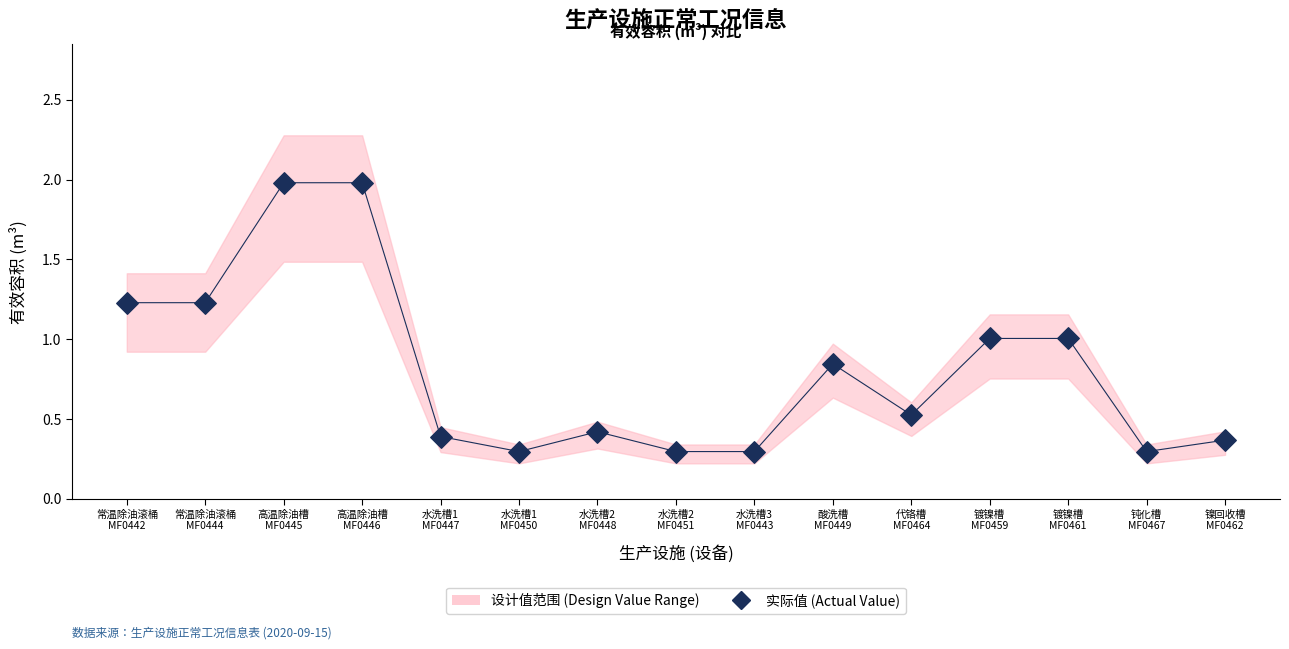

What is the range of Y values (max minus min)?

1.7